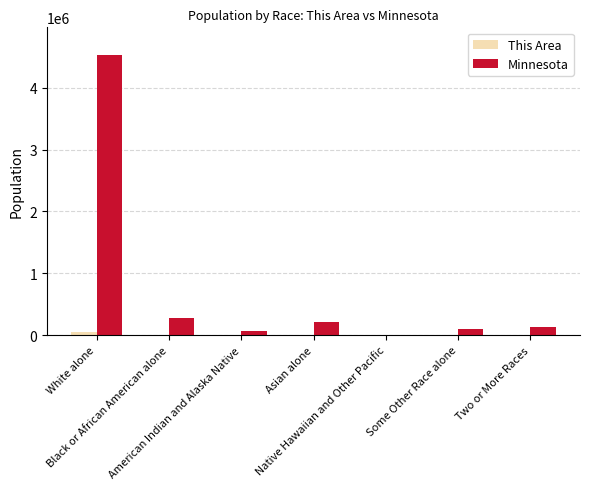

At which label does This Area first exceed 2497?

White alone